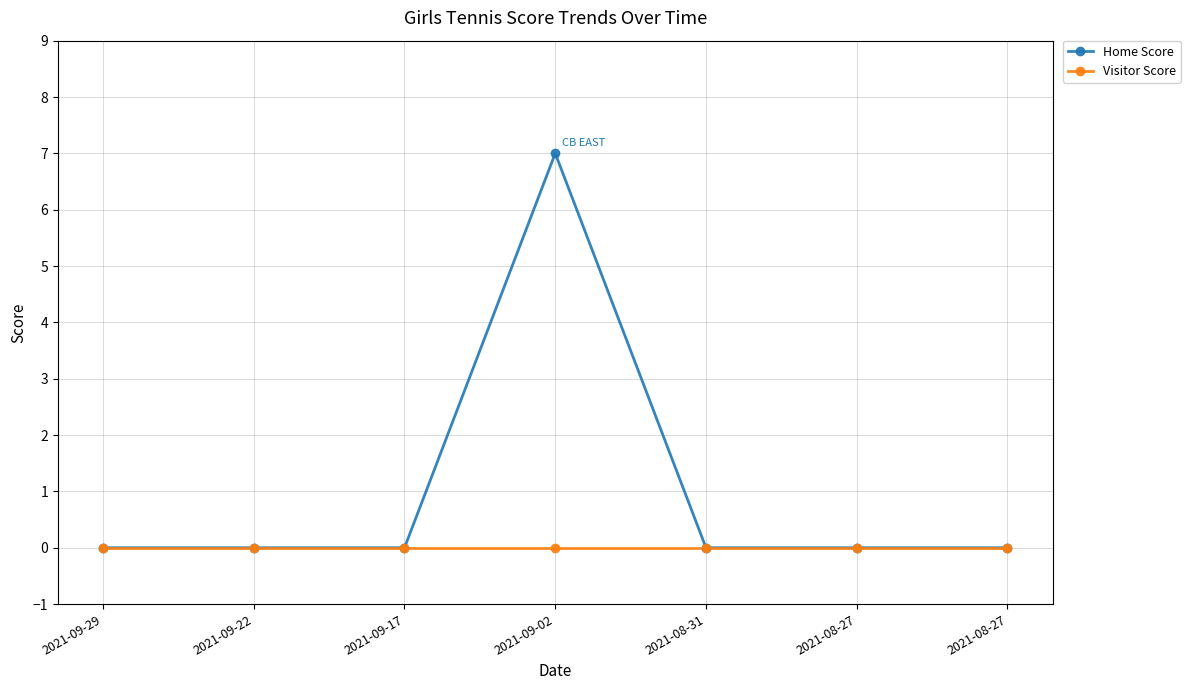

Count the number of data series in this chart.

2